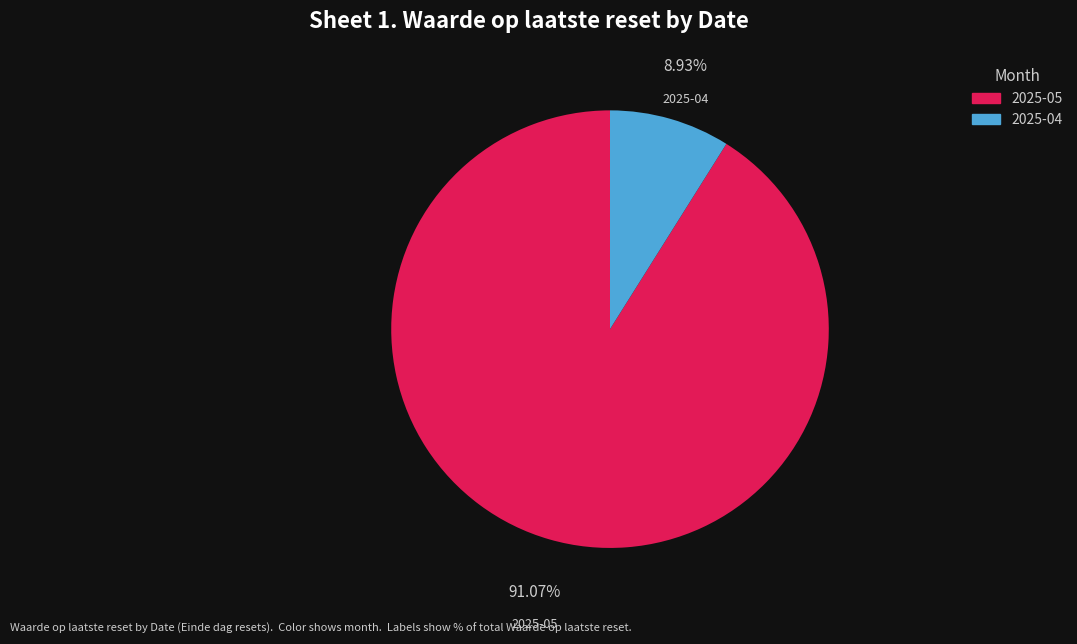

How many segments does this pie chart have?

2